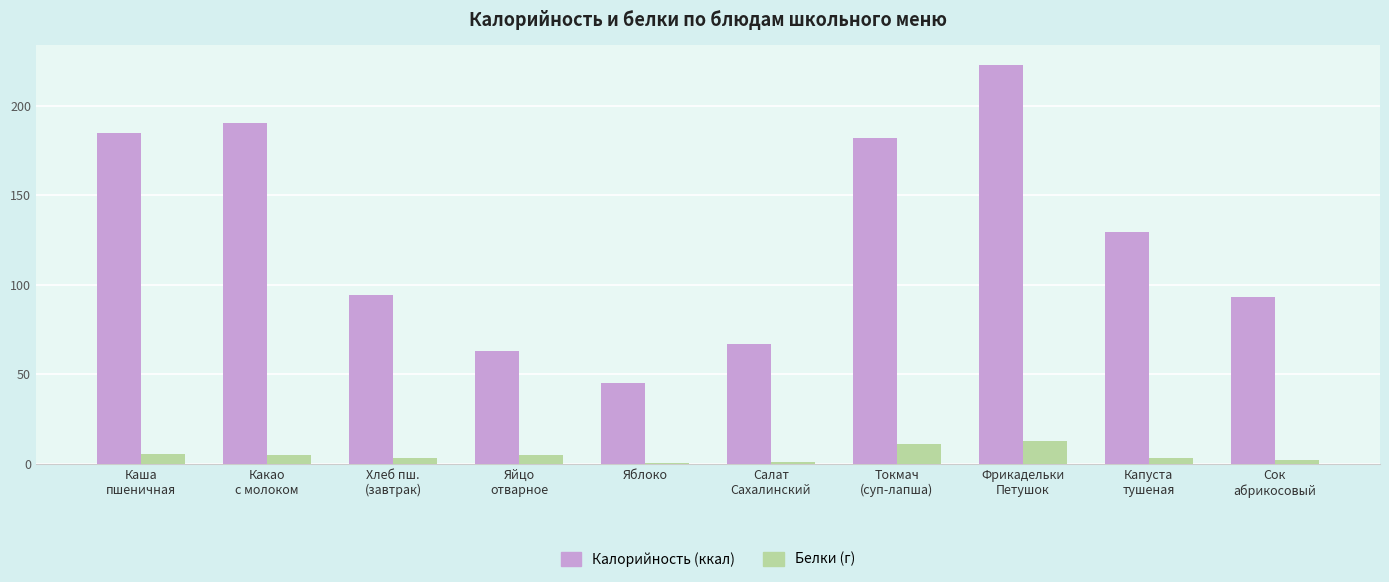

What is the greatest value displayed?

222.5